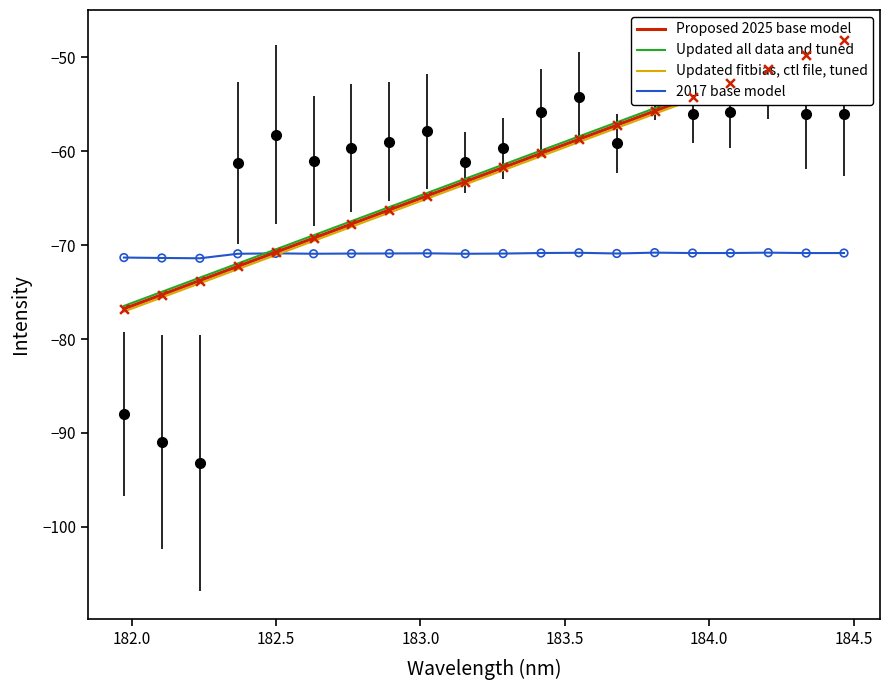

Which series has the widest spread of Y values?

Proposed 2025 base model